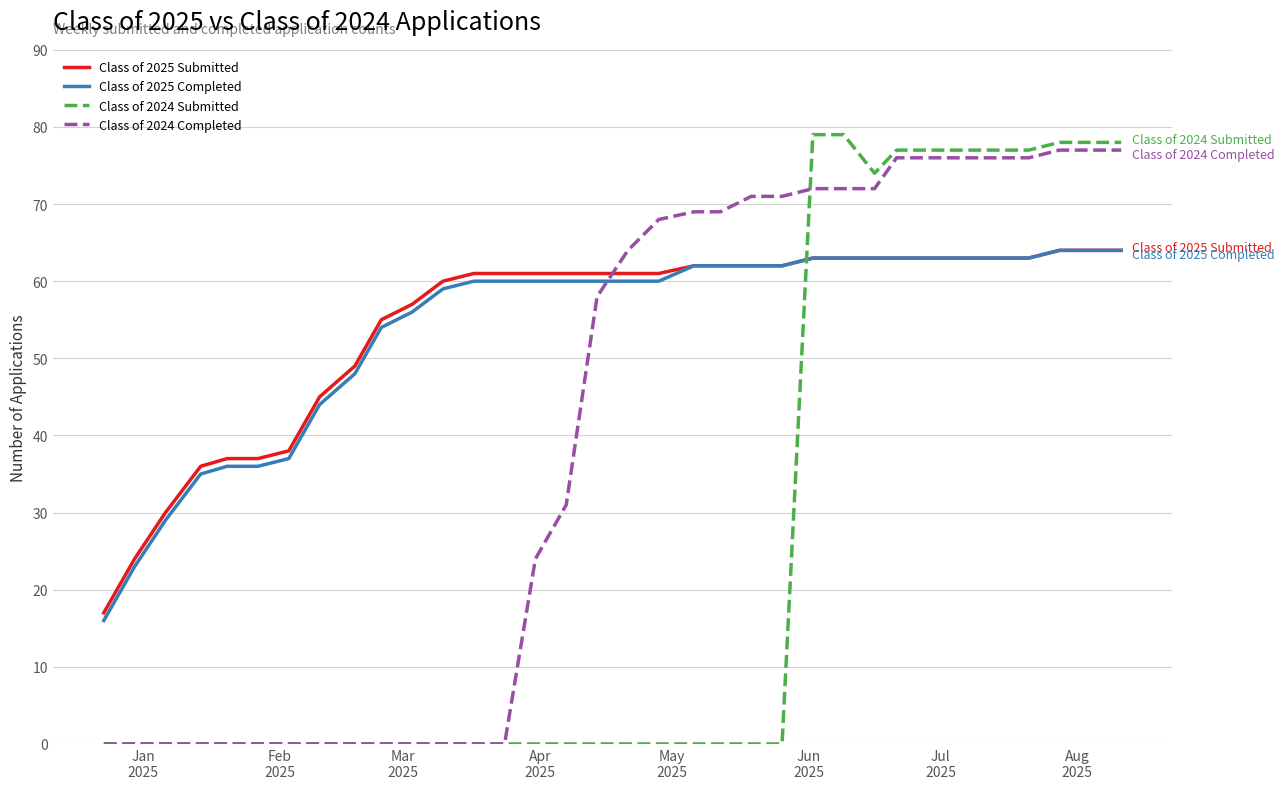

What is the minimum value for Class of 2025 Submitted?

17